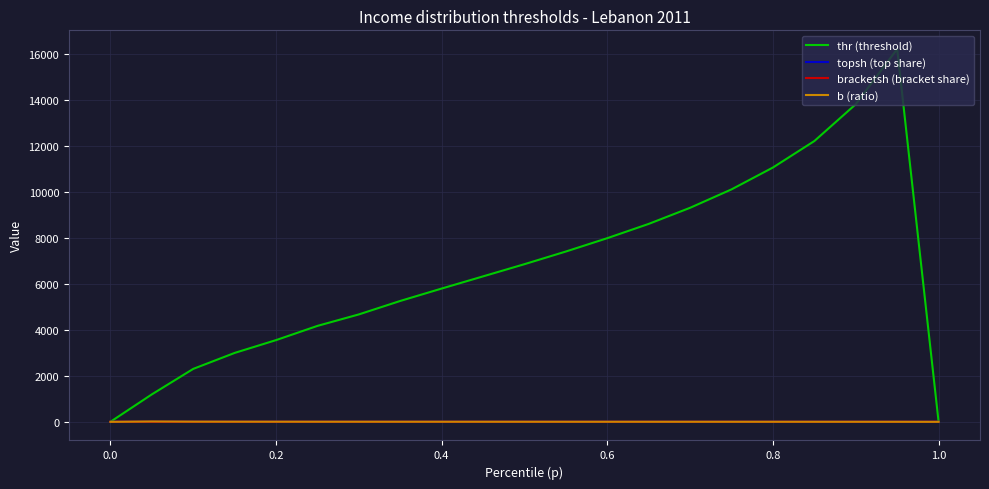

What is the difference between the maximum and minimum values in the b (ratio) series?

15.3